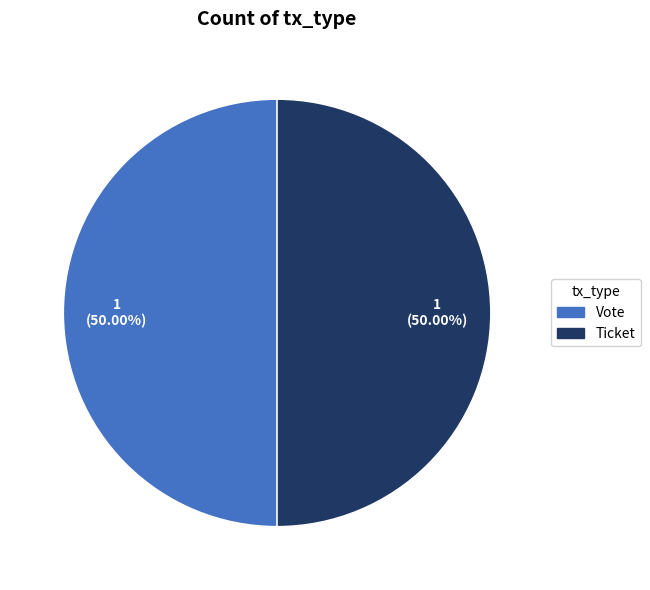

How many segments does this pie chart have?

2